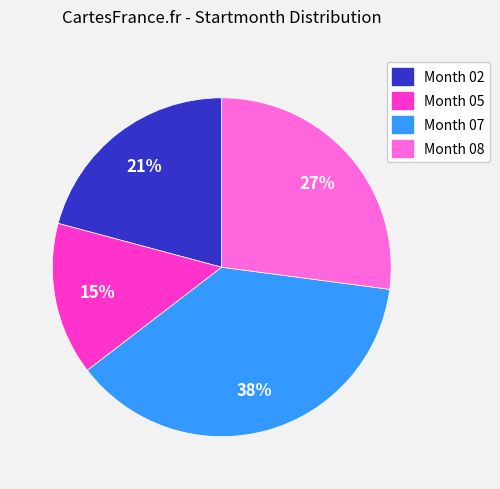

True or false: Month 05 accounts for 1% of the total.

False